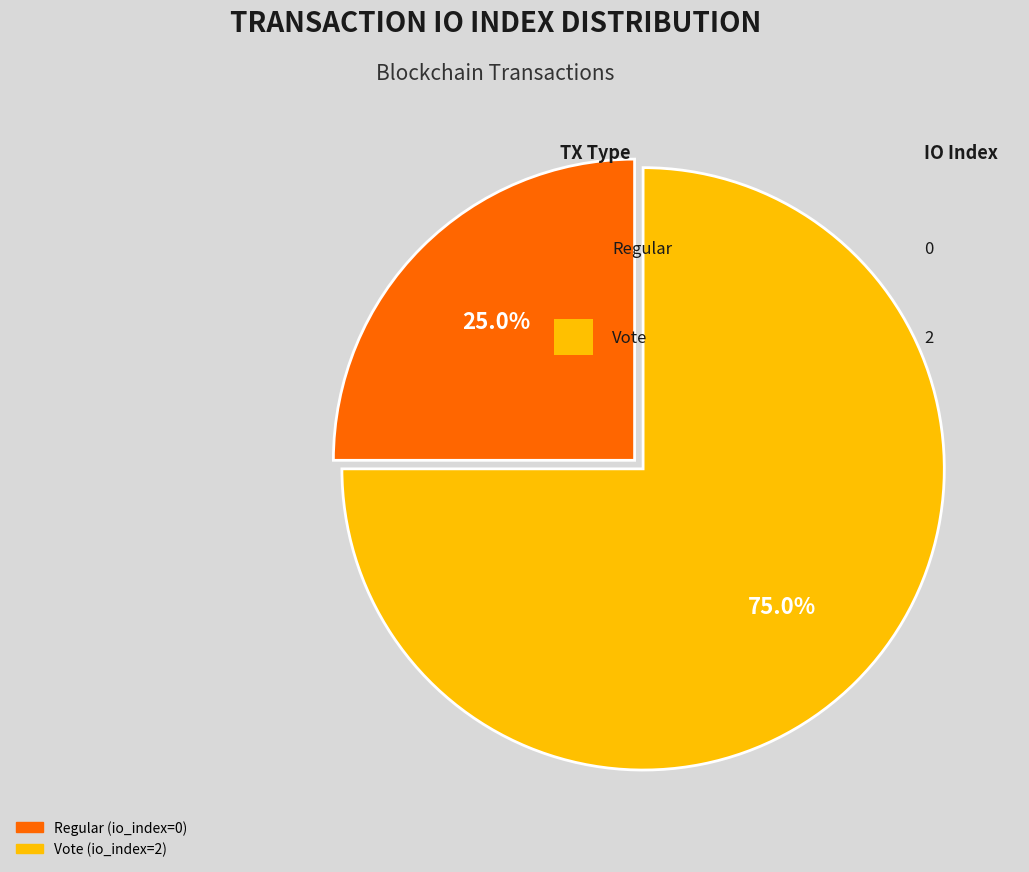

Which slice is the smallest?

Regular (io_index=0)